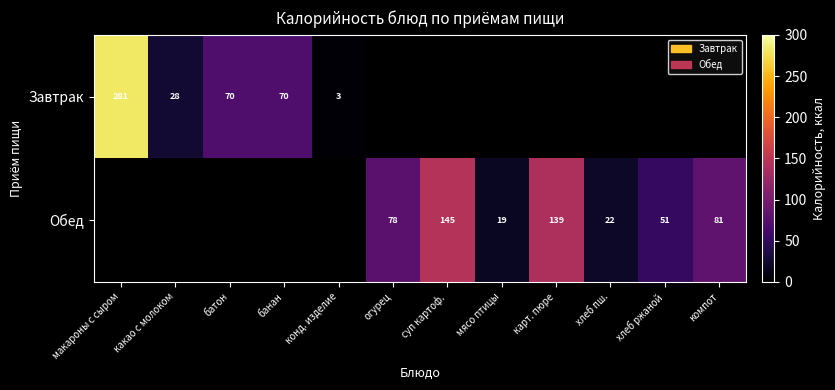

The Обед series shows 39 at компот. True or false?

False